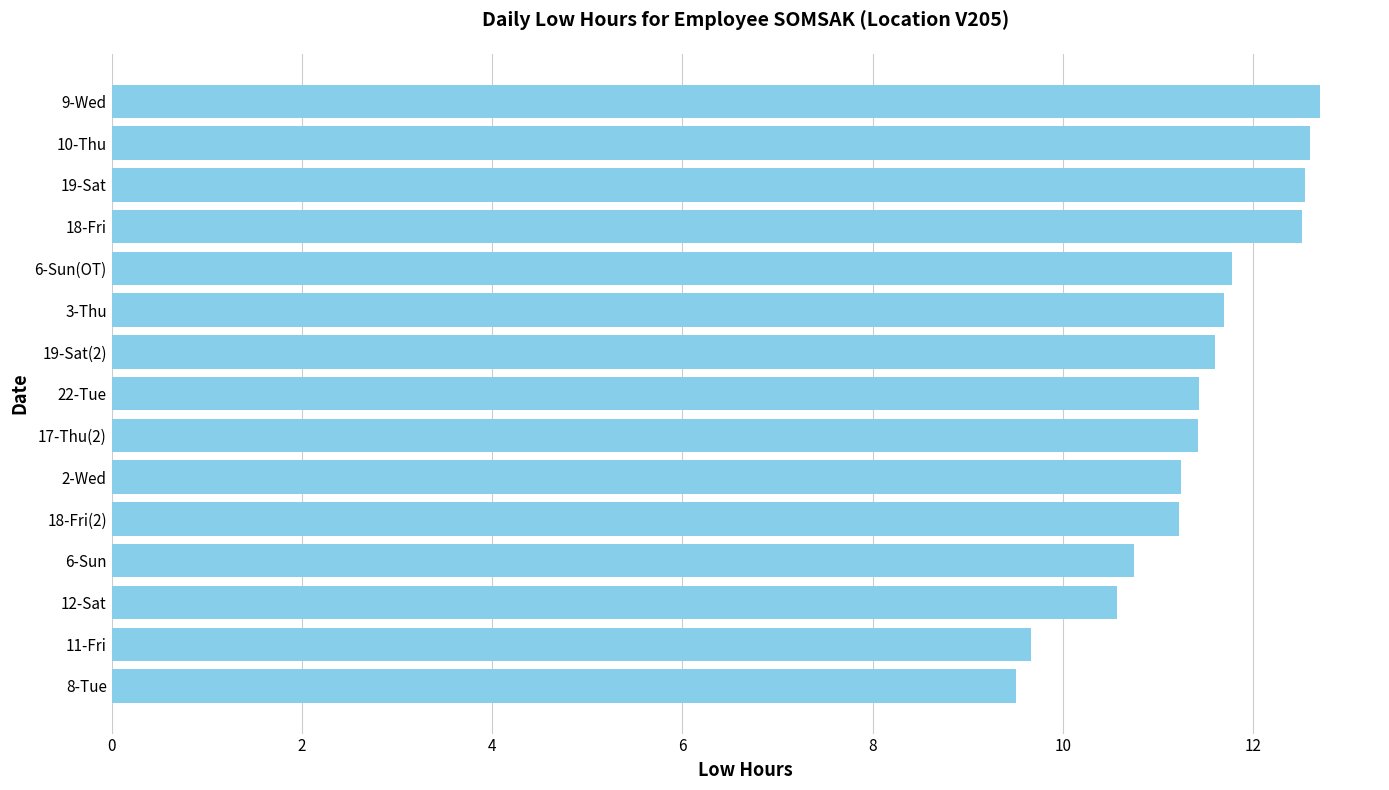

What is the average value?

11.4